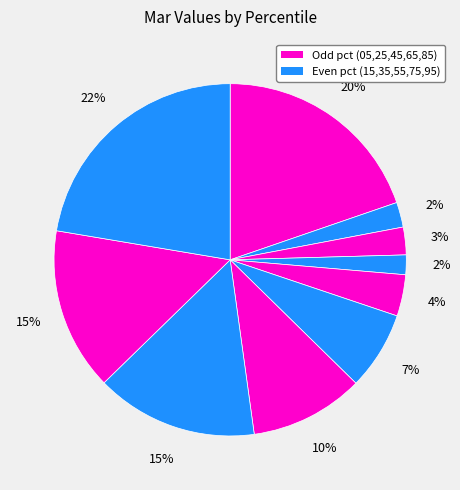

How many slices are in this pie chart?

10